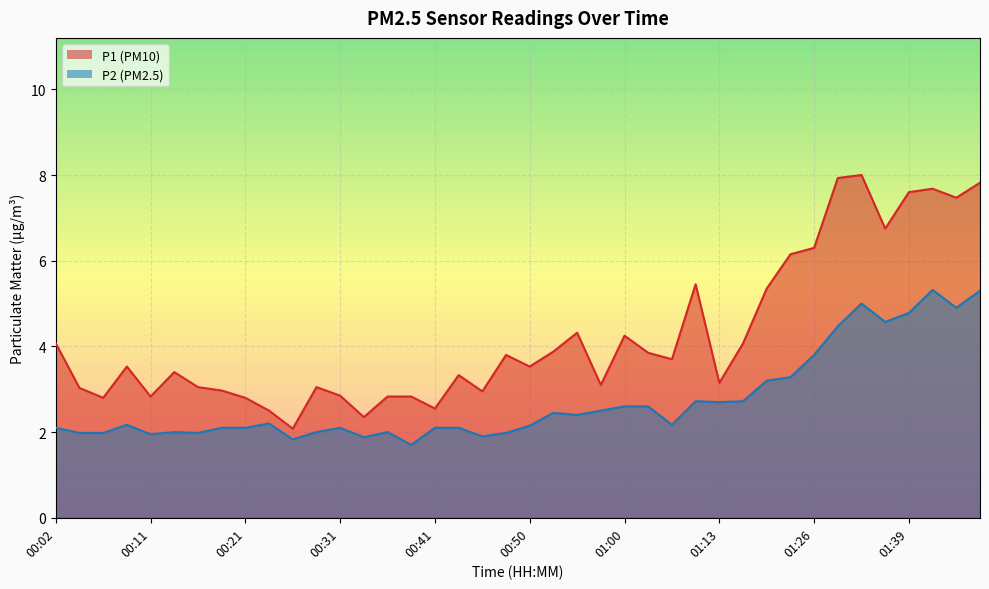

Where is the first local minimum for P2?

00:11